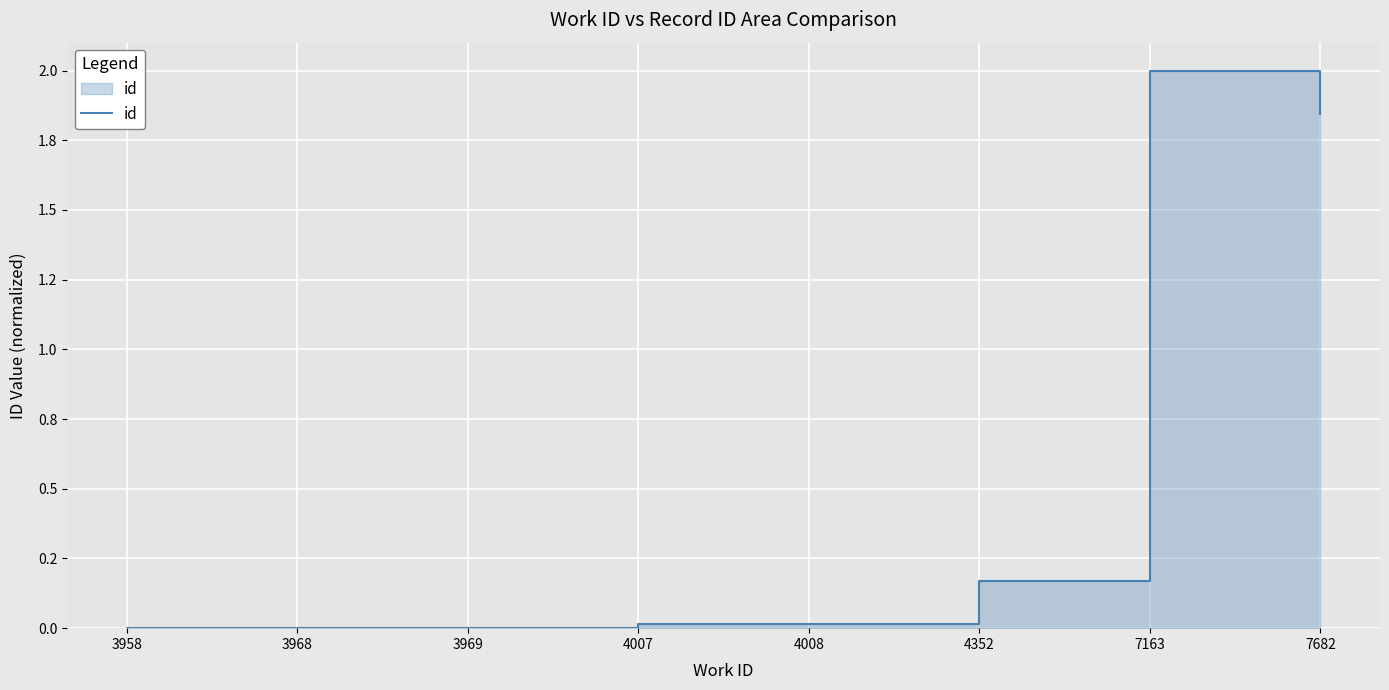

How many lines are shown in the chart?

1